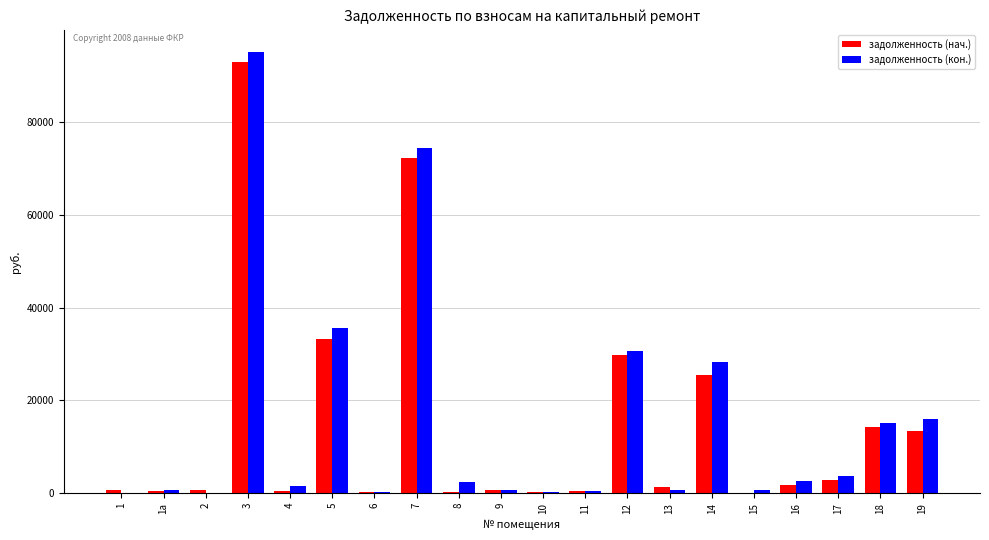

The value of задолженность (кон.) at 19 is 15936.6. True or false?

True